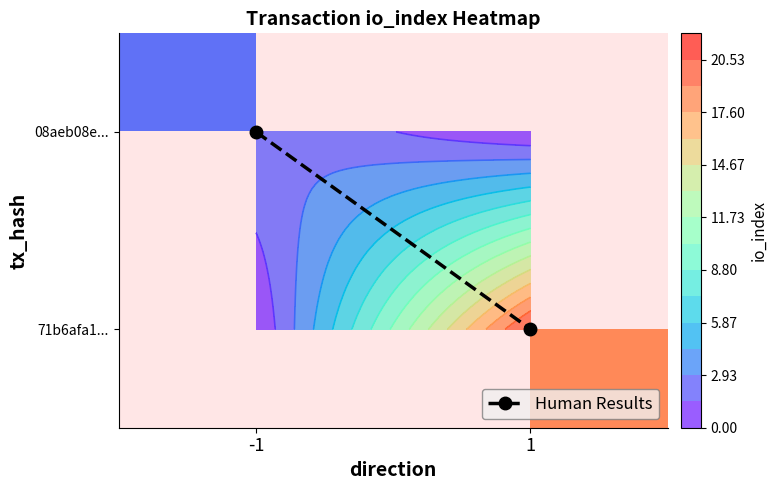

Which series changed the most between -1 and 1?

Human Results